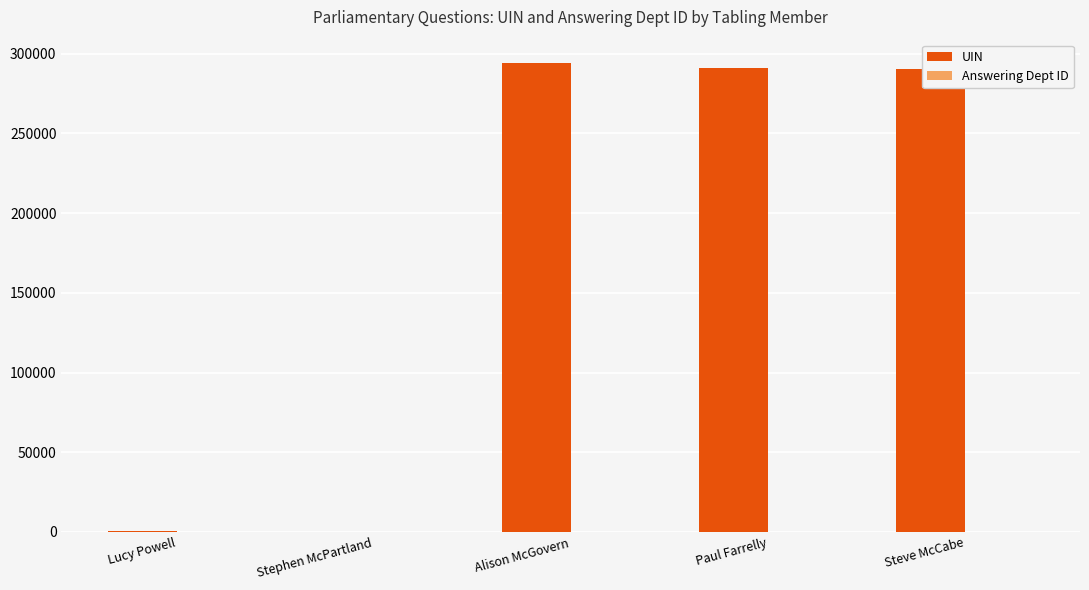

How many groups of bars are there?

5